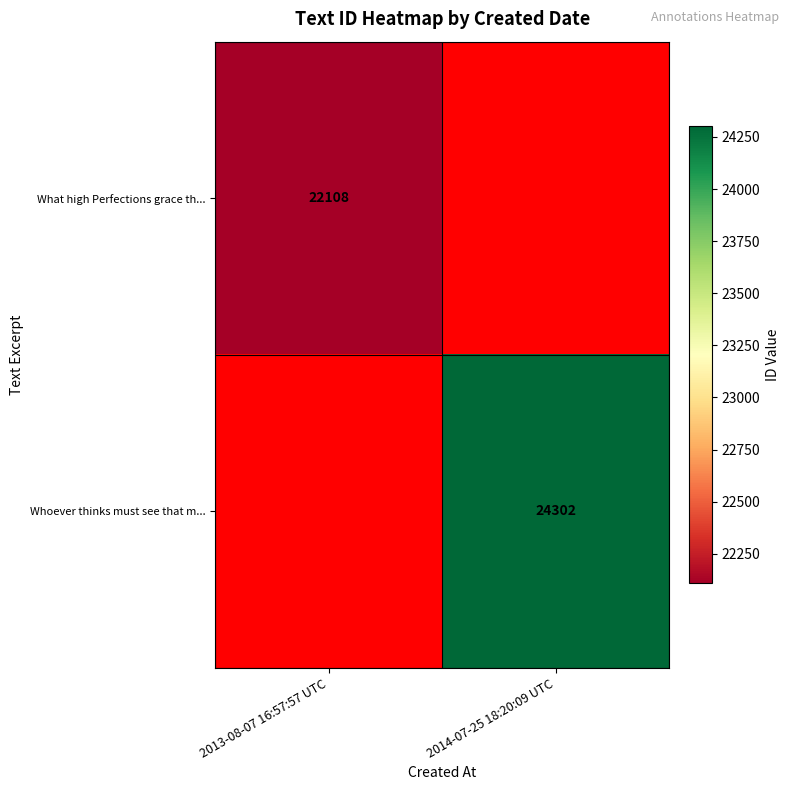

How many distinct data groups are displayed?

2